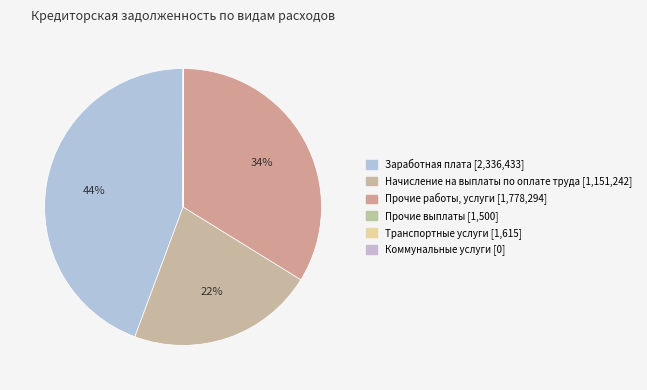

How many slices are in this pie chart?

6